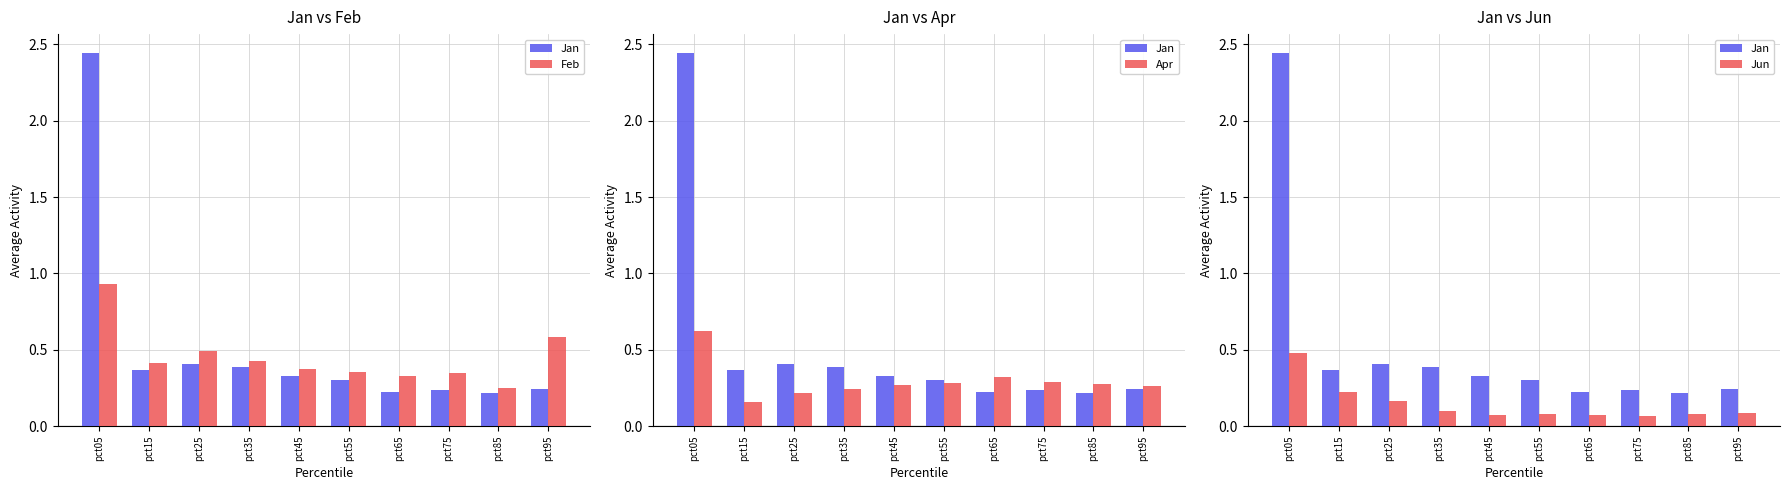

What is the total value across all series at pct85?

0.8